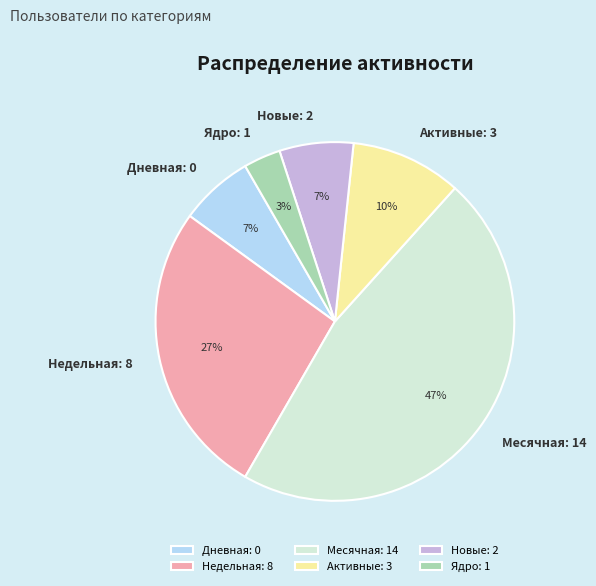

Is the sum of Дневная: 0 and Месячная: 14 greater than half?

Yes